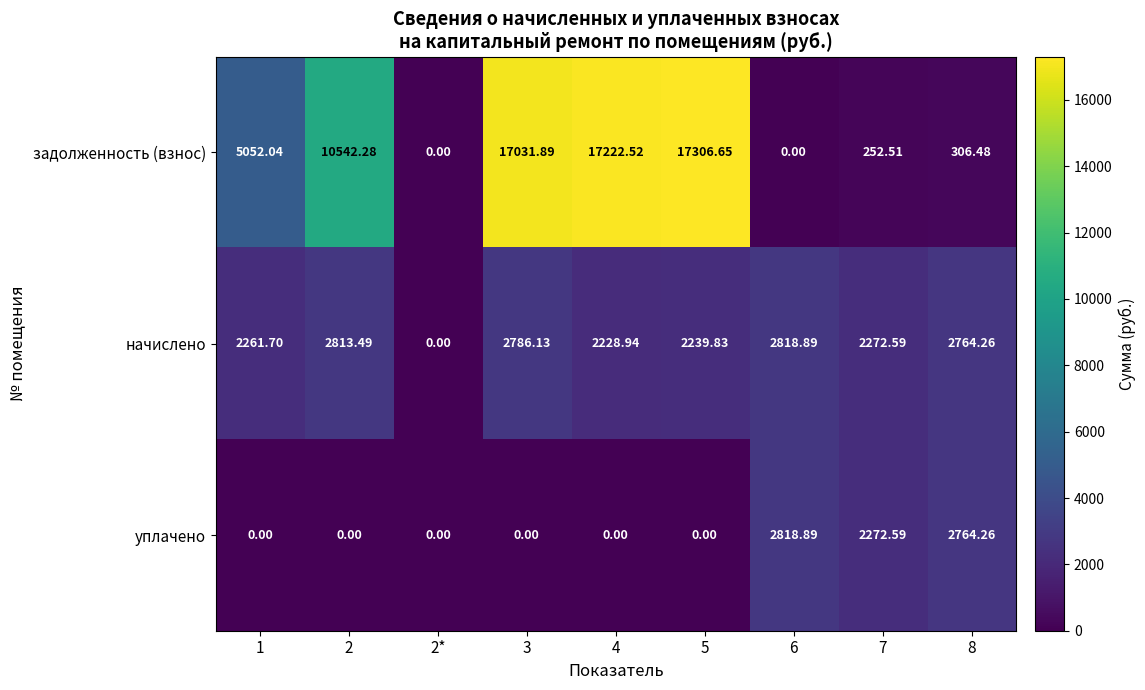

Rank the series at 3 from highest to lowest value.

задолженность (взнос), начислено, уплачено